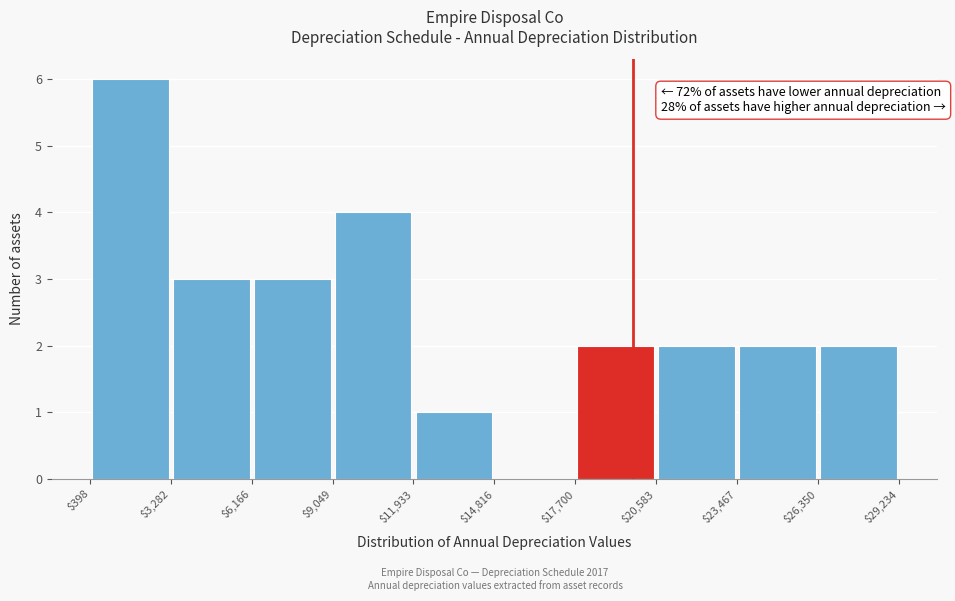

Over which range of the x-axis is the bar tallest?

$398 to $3,282